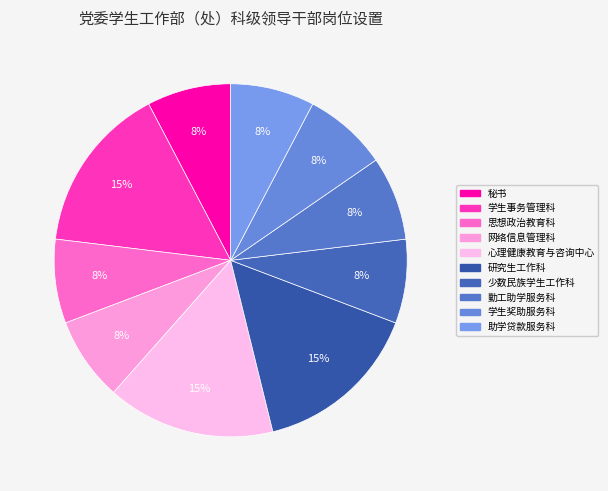

Count the number of slices in the pie.

10